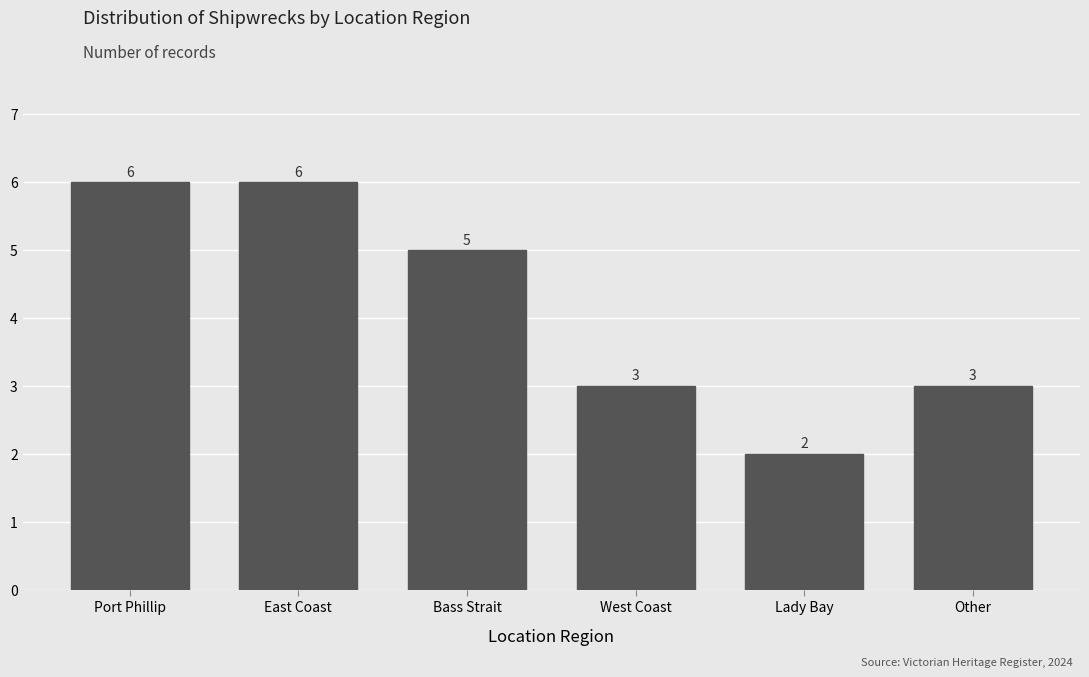

Reading right to left, what are all the values shown in this chart?

Other=3	Lady Bay=2	West Coast=3	Bass Strait=5	East Coast=6	Port Phillip=6